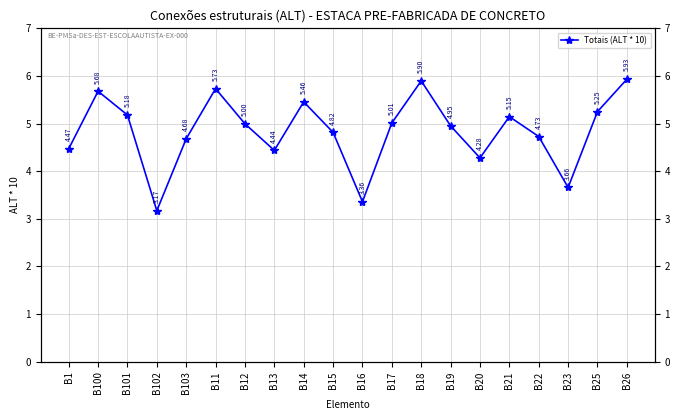

Count the number of categories in the chart.

20